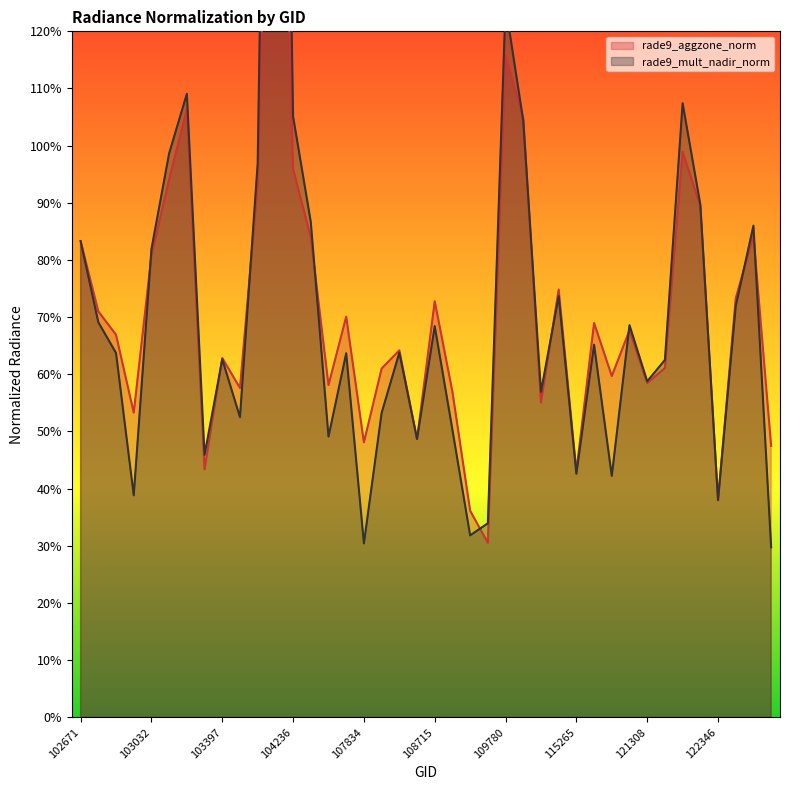

Is it true that rade9_mult_nadir_norm equals 0.6 at 103279?

False